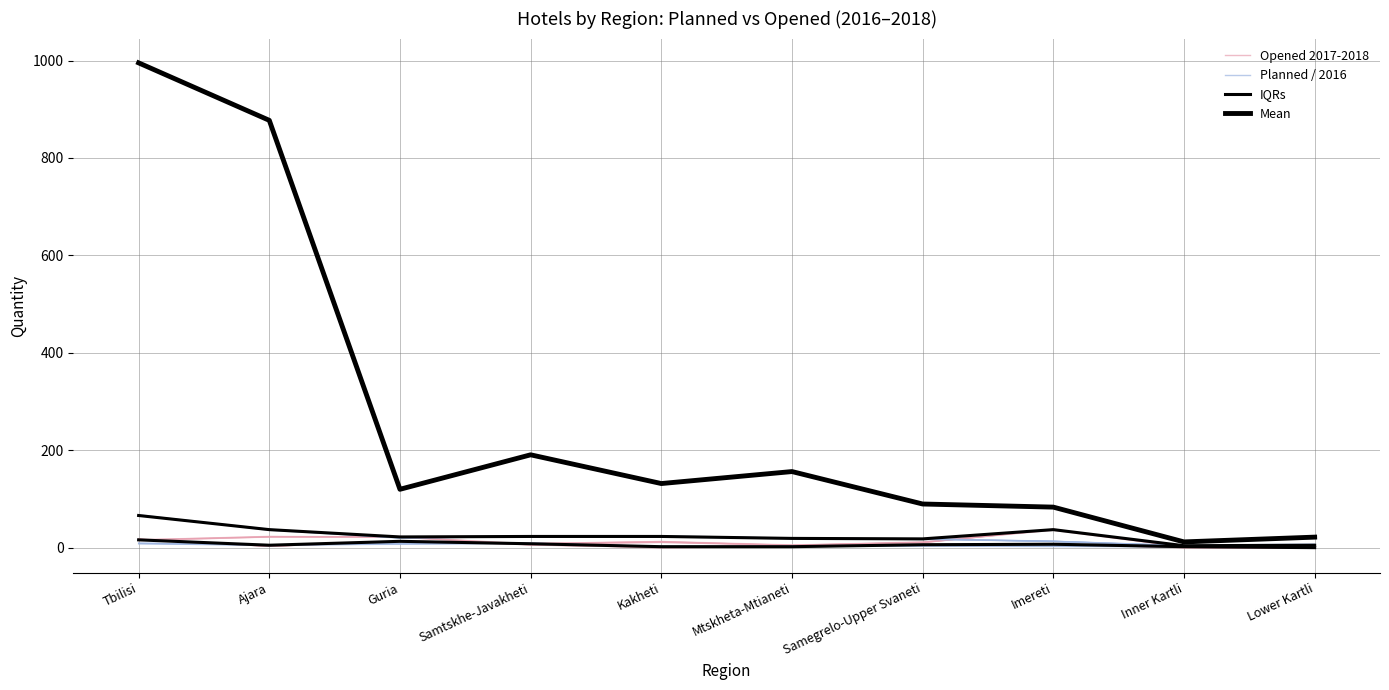

At which category does Mean reach its first local valley?

Guria